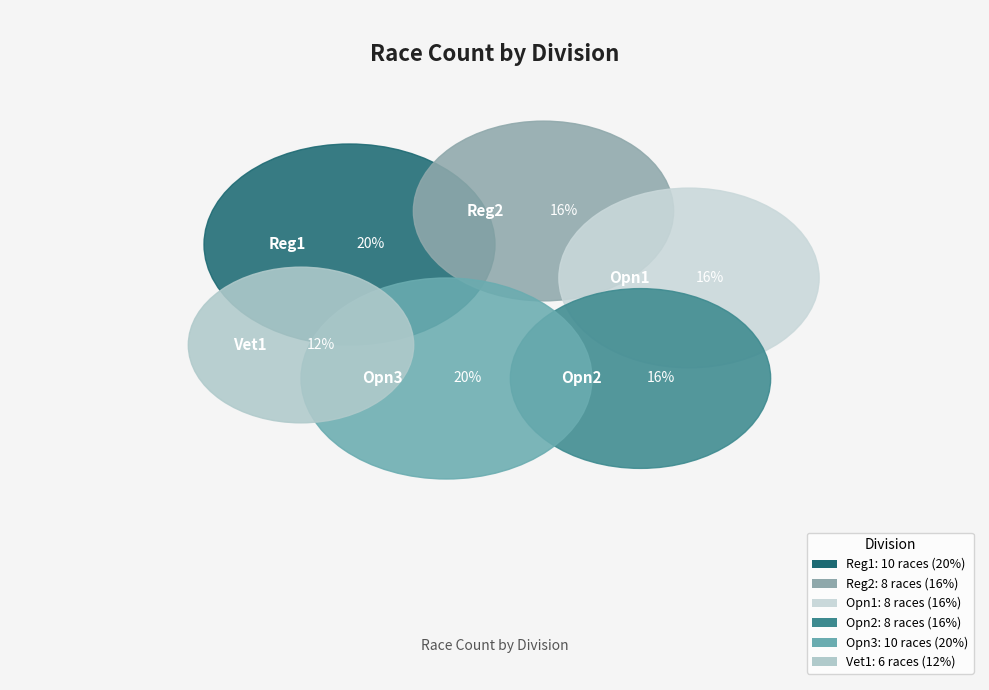

True or false: Reg1 accounts for 20% of the total.

True